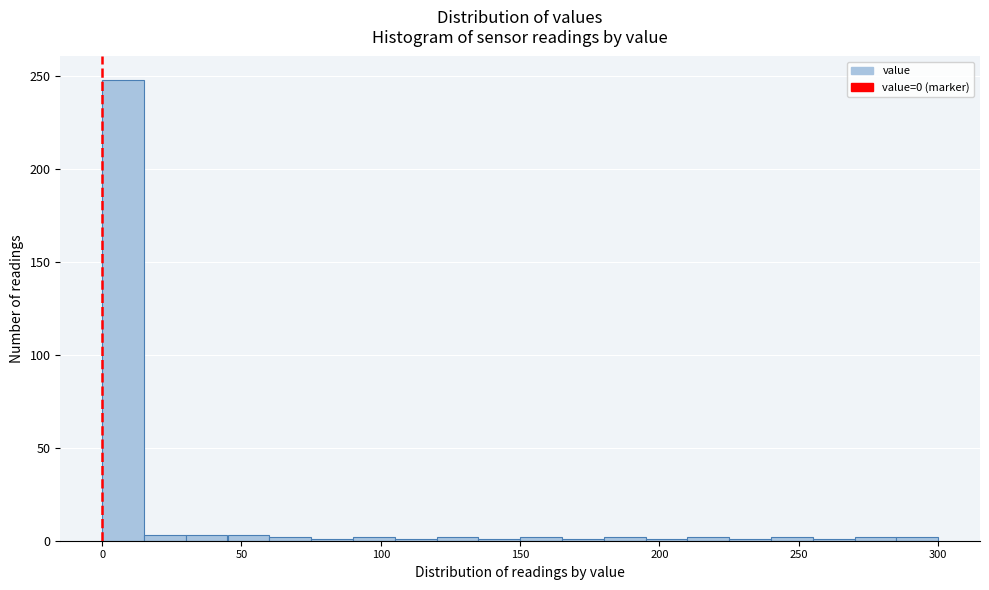

Around what value on the x-axis is the tallest bar? Give the approximate position of its centre, as read against the axis.

10